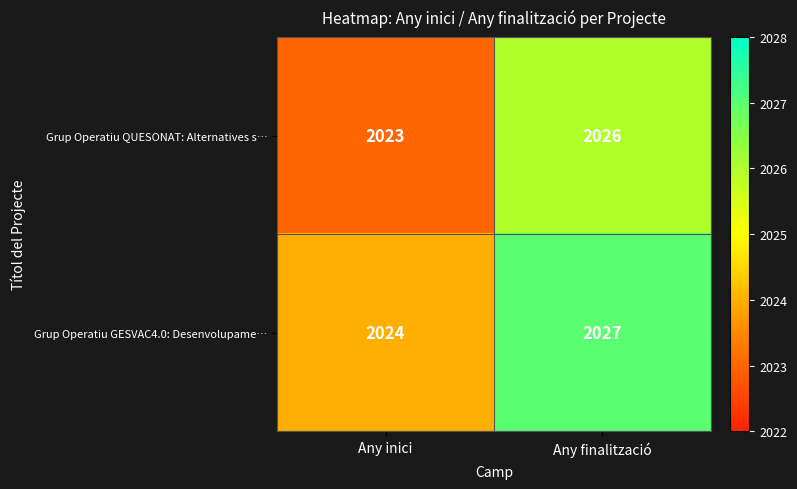

Reading left to right, extract all data points from this chart.

Grup Operatiu QUESONAT: Alternatives s…: Any inici=2023	Any finalització=2026
Grup Operatiu GESVAC4.0: Desenvolupame…: Any inici=2024	Any finalització=2027